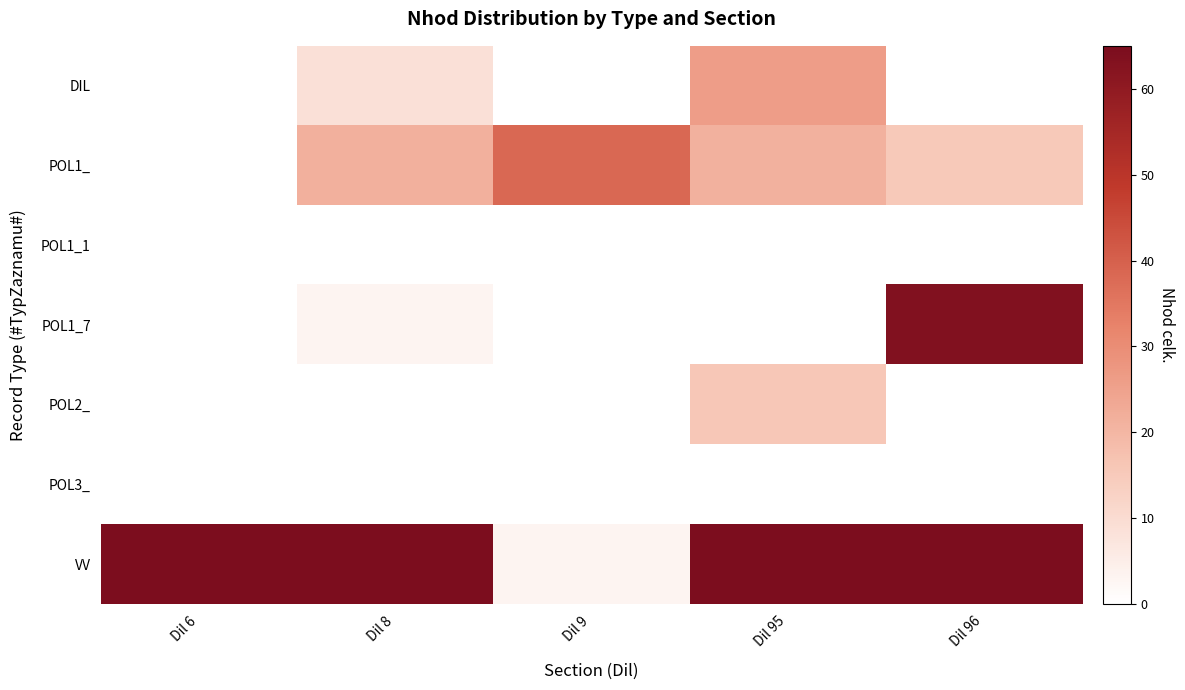

How many series are shown in this chart?

7